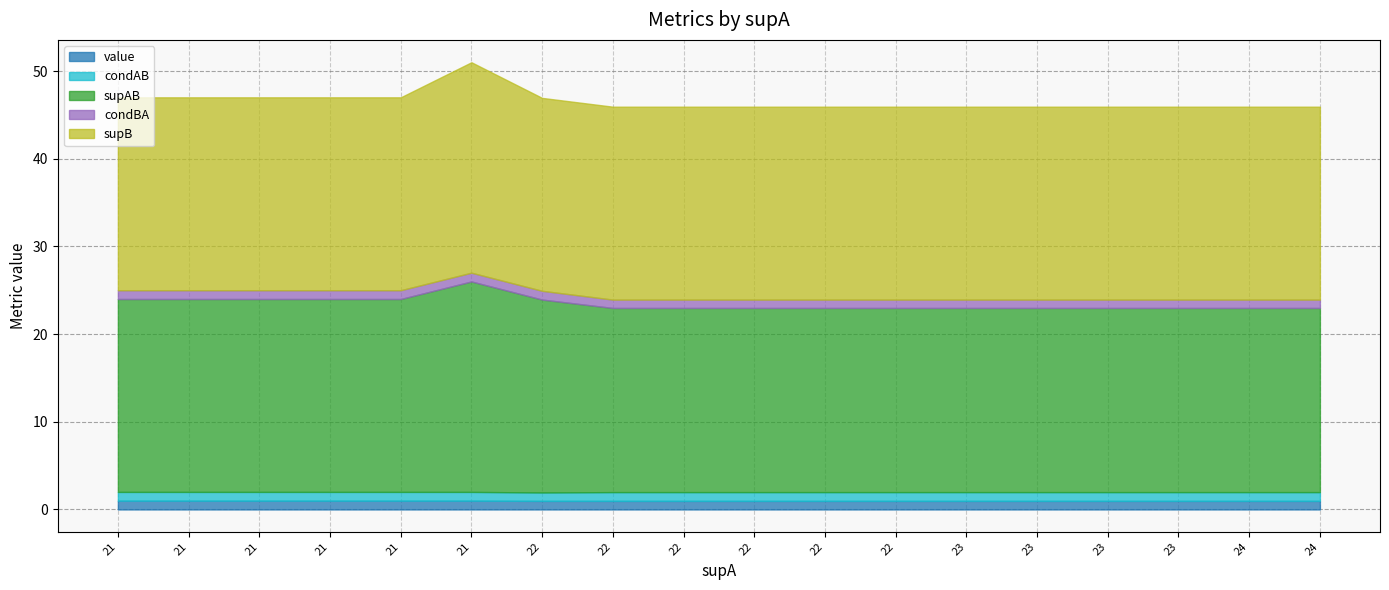

Which category has the lowest value in the value series?

22